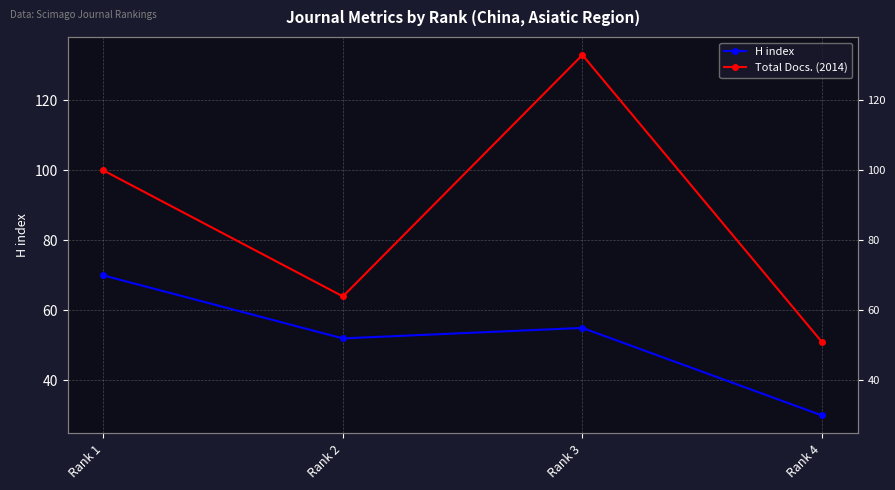

True or false: Total Docs. (2014) and H index intersect in this chart.

False